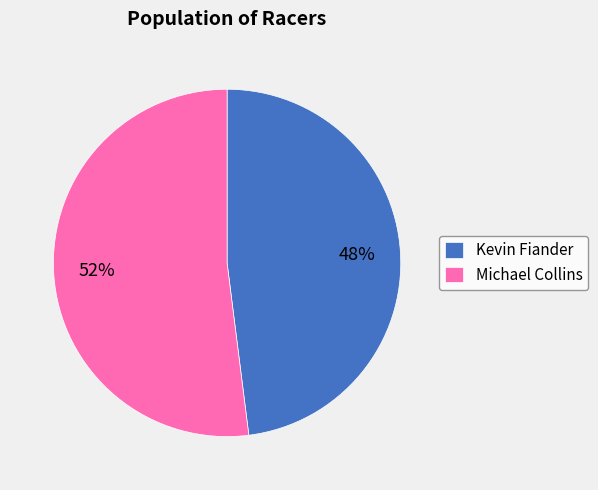

Is Michael Collins the majority of the pie?

Yes